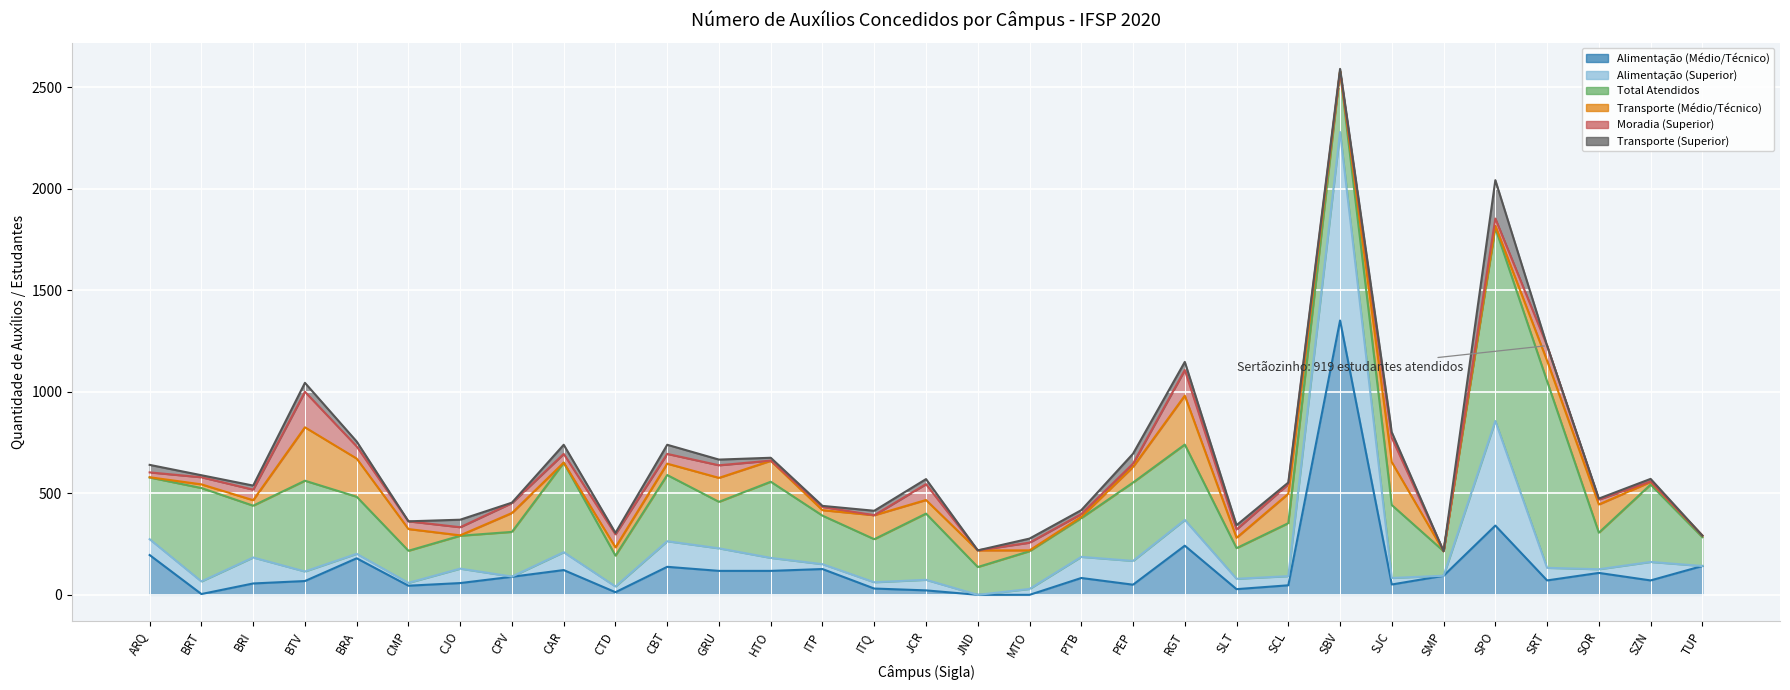

What is the difference between the maximum and second lowest values in the Transporte (Médio/Técnico) series?

263